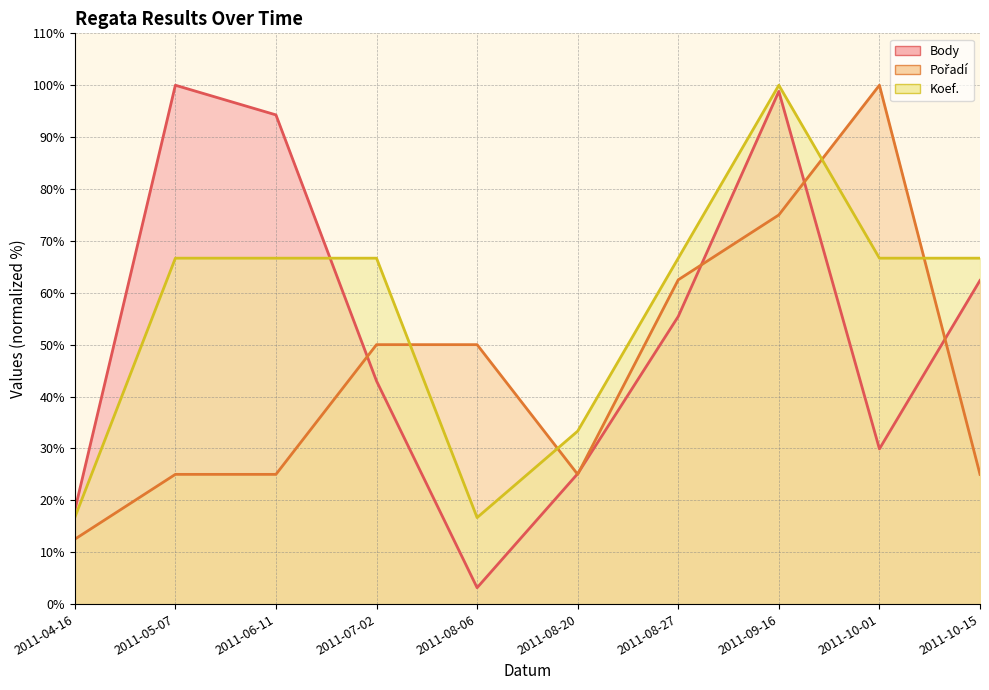

List the series in order of their peak value, lowest first.

Body, Pořadí, Koef.